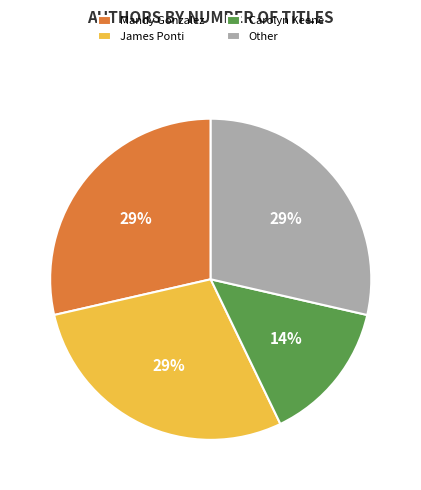

To the nearest percent, what portion does Mandy Gonzalez represent?

29%